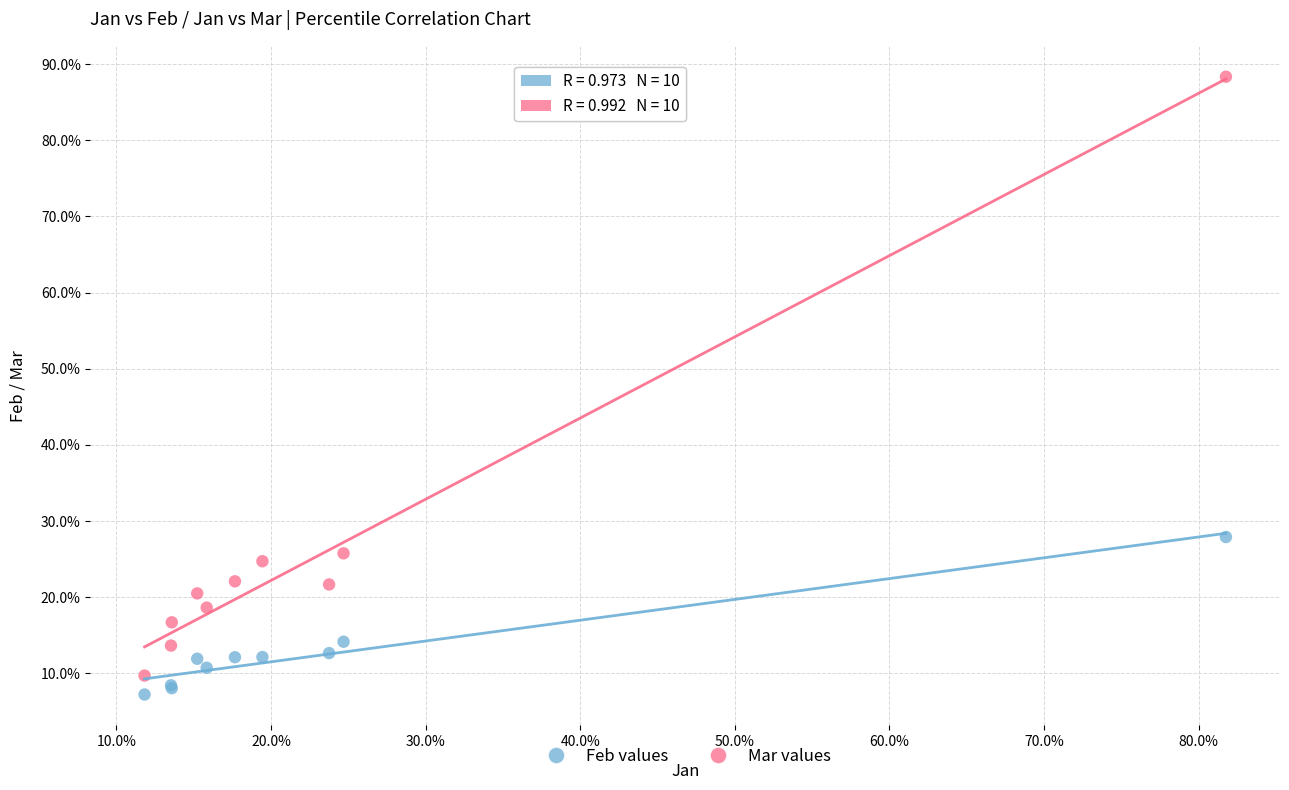

What are all the series names shown in the legend?

Feb values, Mar values